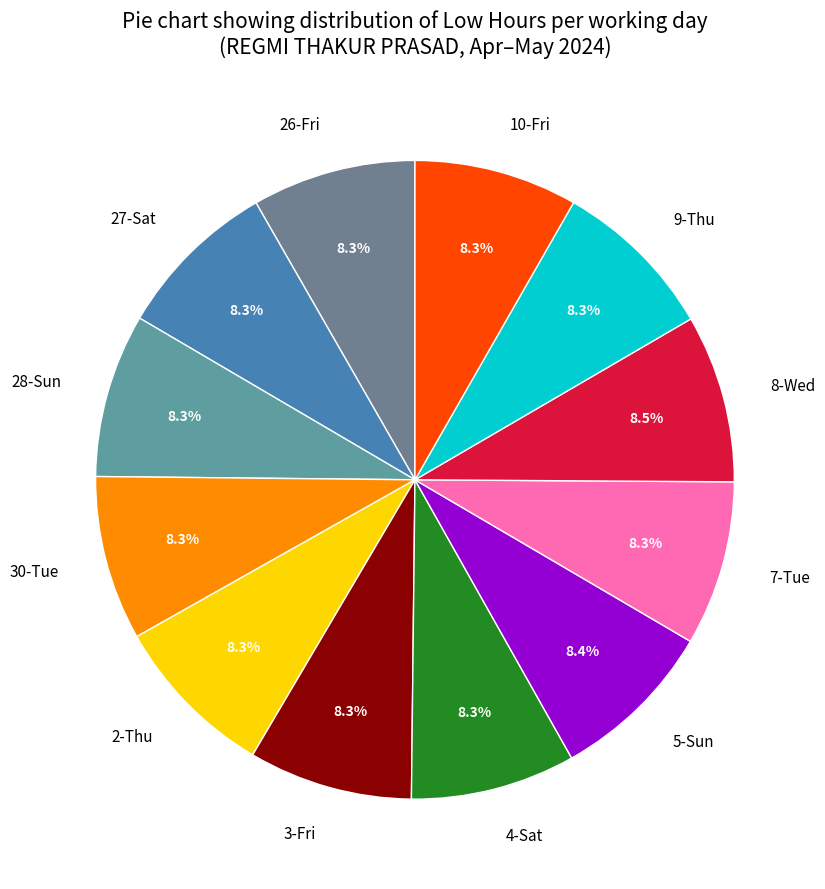

To the nearest percent, what percentage of the pie is 5-Sun?

8%